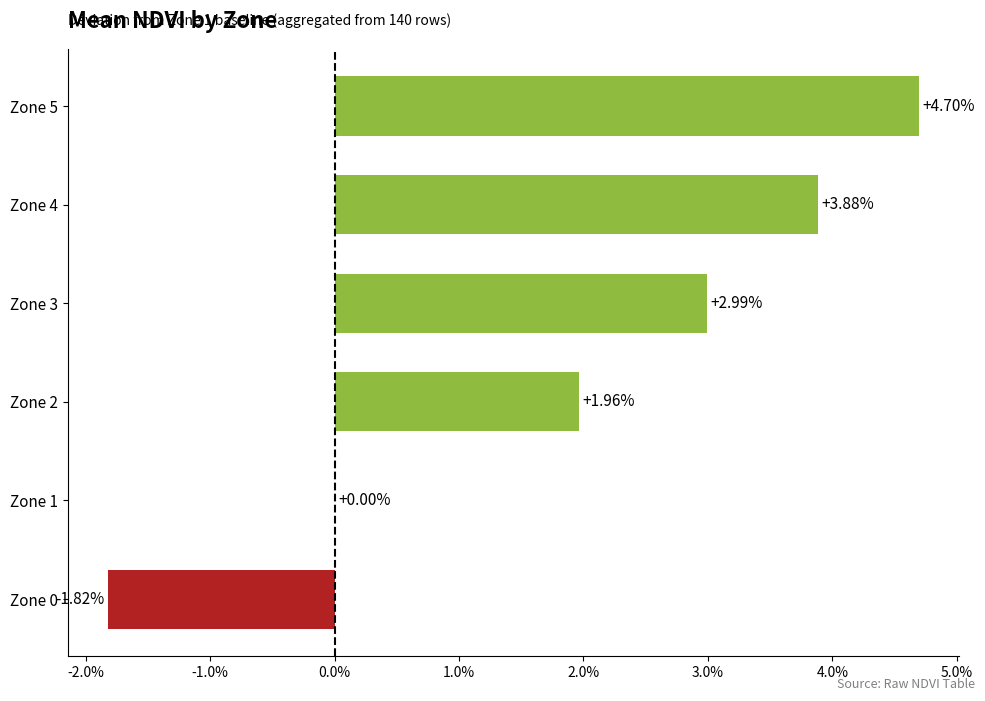

Does the chart contain any negative values?

Yes